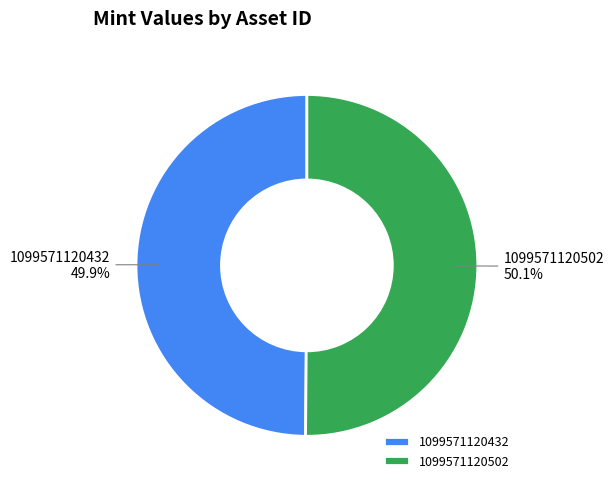

How many slices are in this pie chart?

2